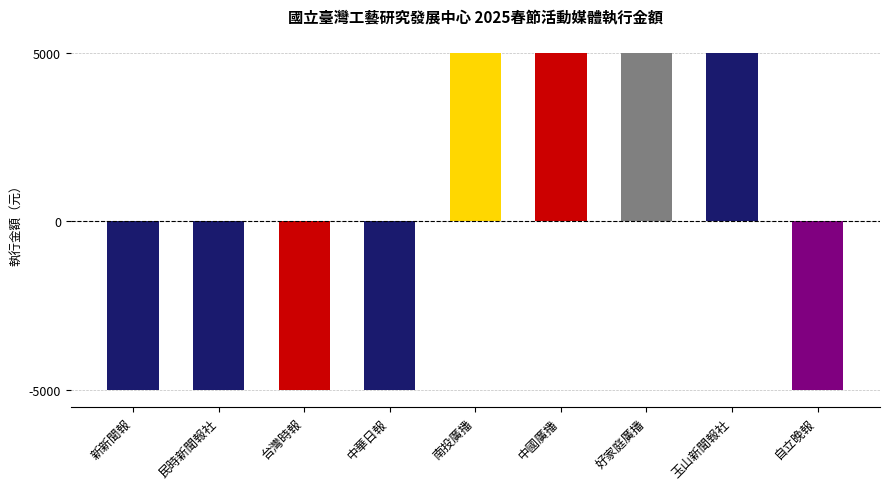

List the labels in order of value, smallest first.

新新聞報, 民時新聞報社, 台灣時報, 中華日報, 自立晚報, 南投廣播, 中國廣播, 好家庭廣播, 玉山新聞報社